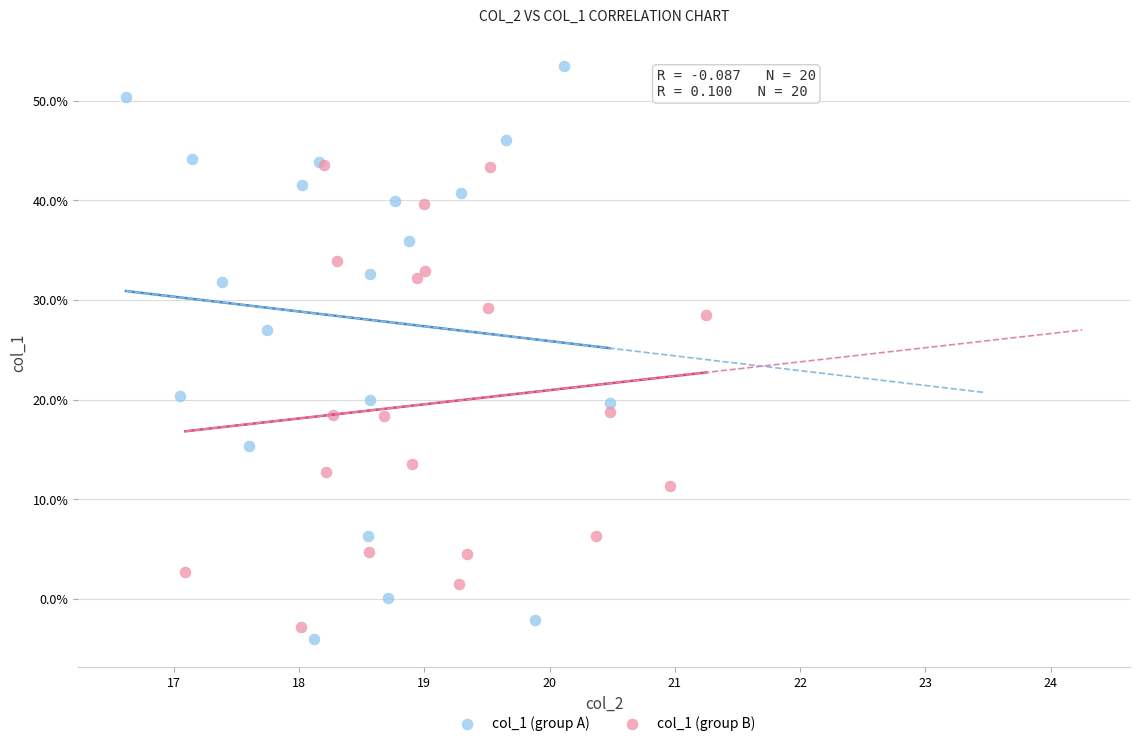

Which series has the largest Y range (max minus min)?

col_1 (group A)